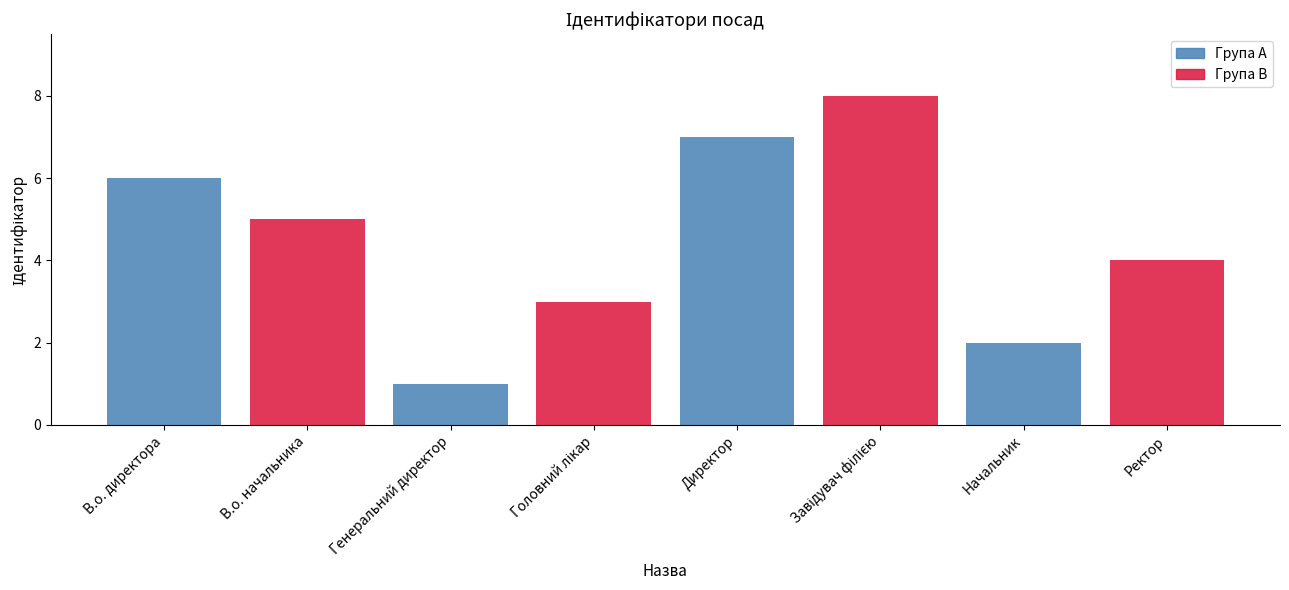

What is the label of the 8th bar from the right?

В.о. директора